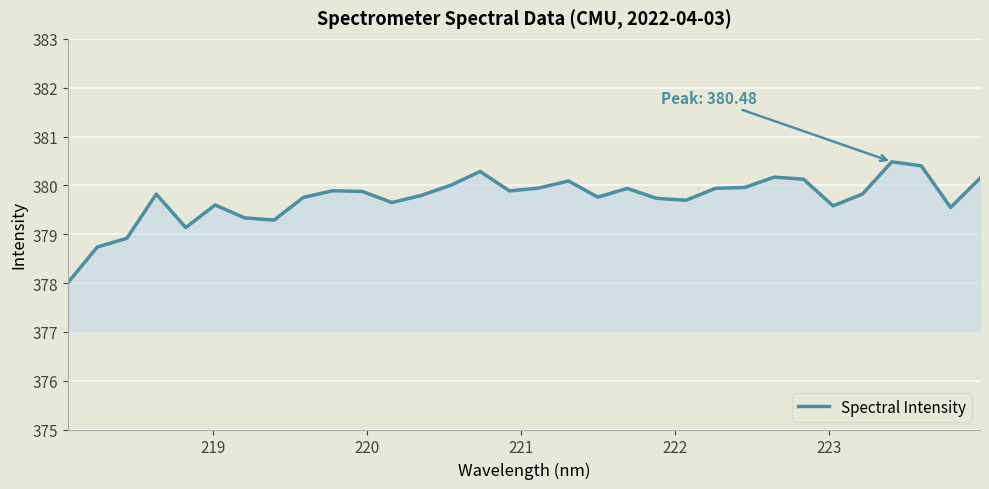

What is the minimum value shown in the chart?

378.0